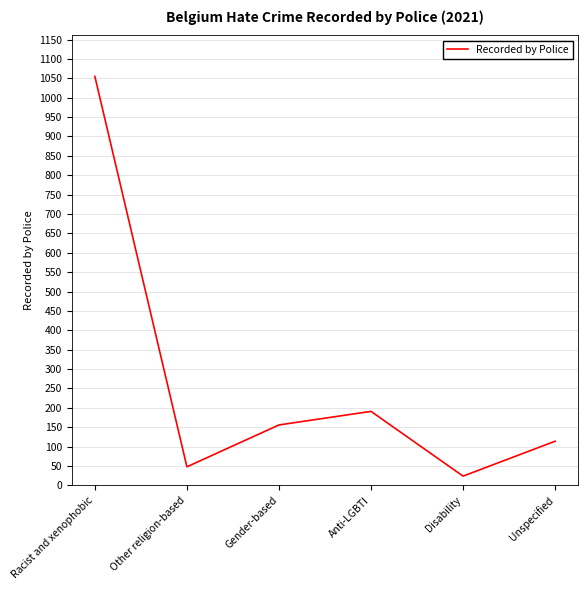

What is the smallest value displayed?

24